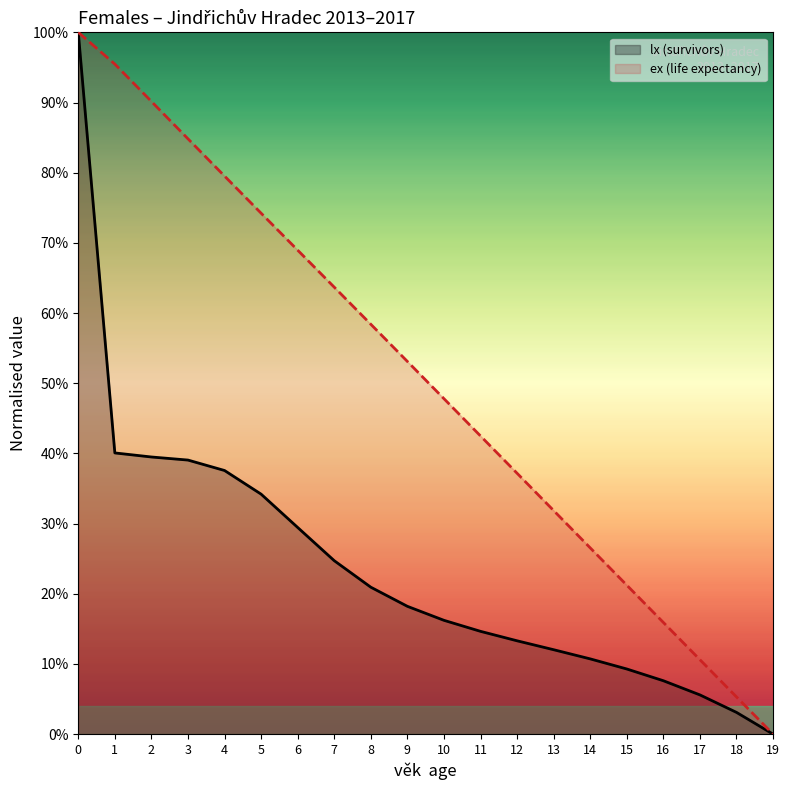

Rank the series by their average value, from highest to lowest.

ex (life expectancy), lx (survivors)